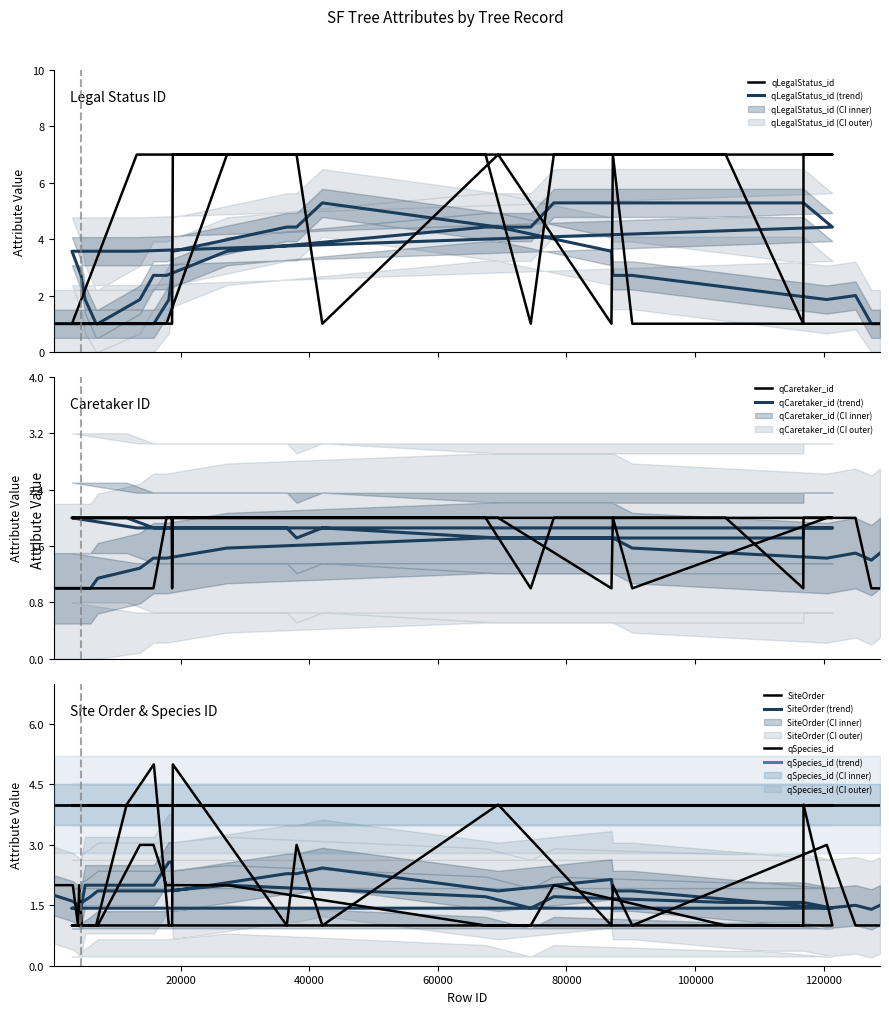

In qCaretaker_id, how many points are lower than both neighbors (excluding endpoints)?

5